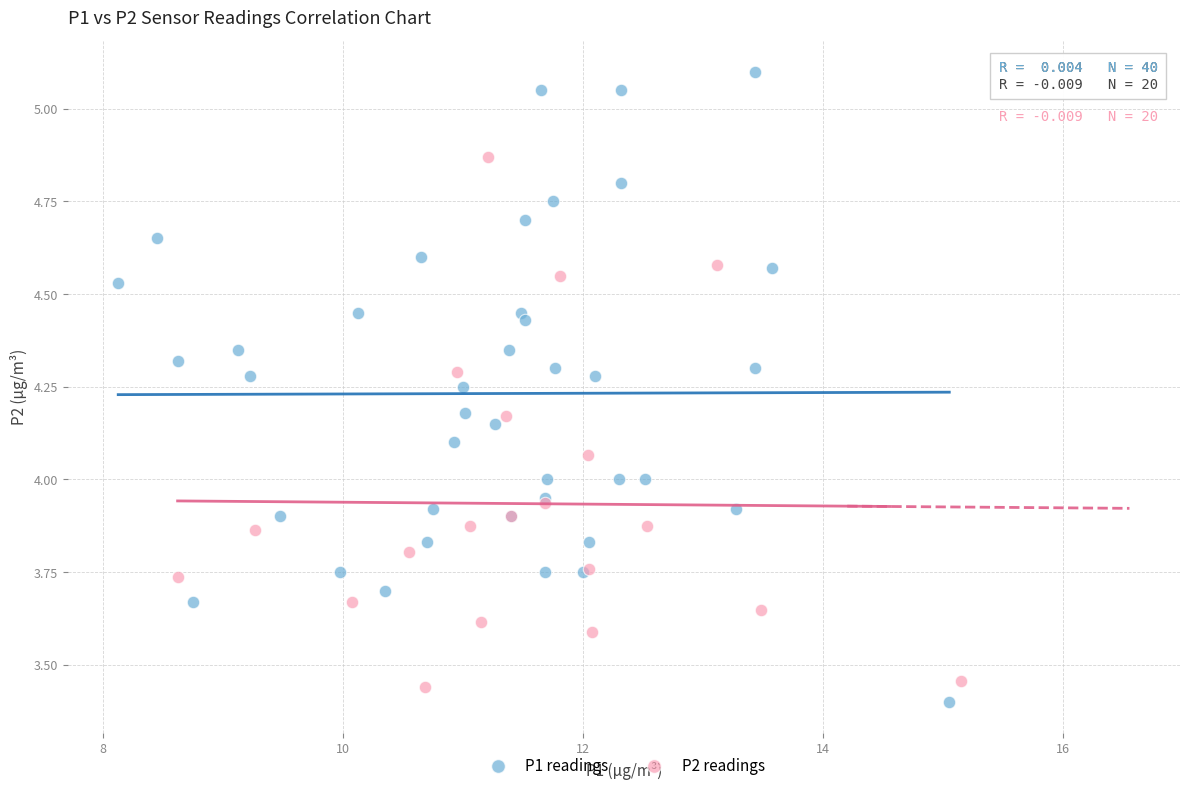

Which series reaches the maximum Y coordinate?

P1 readings